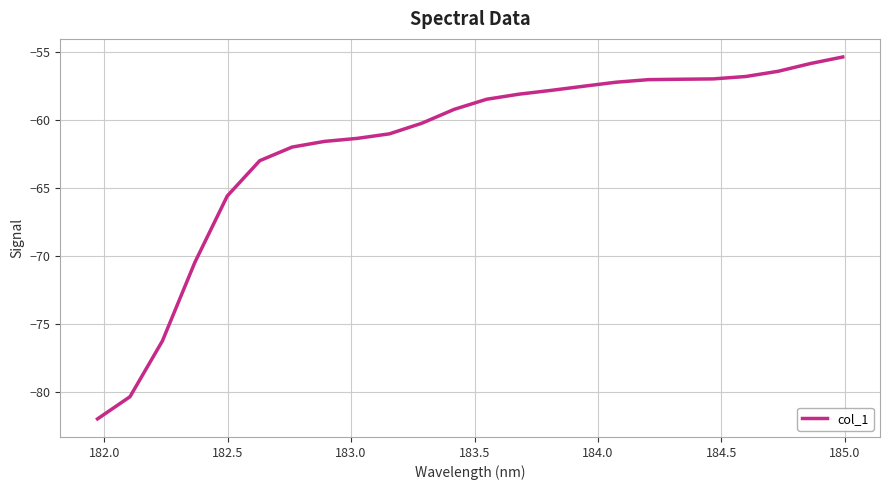

What is the difference between the maximum and minimum values?

26.6